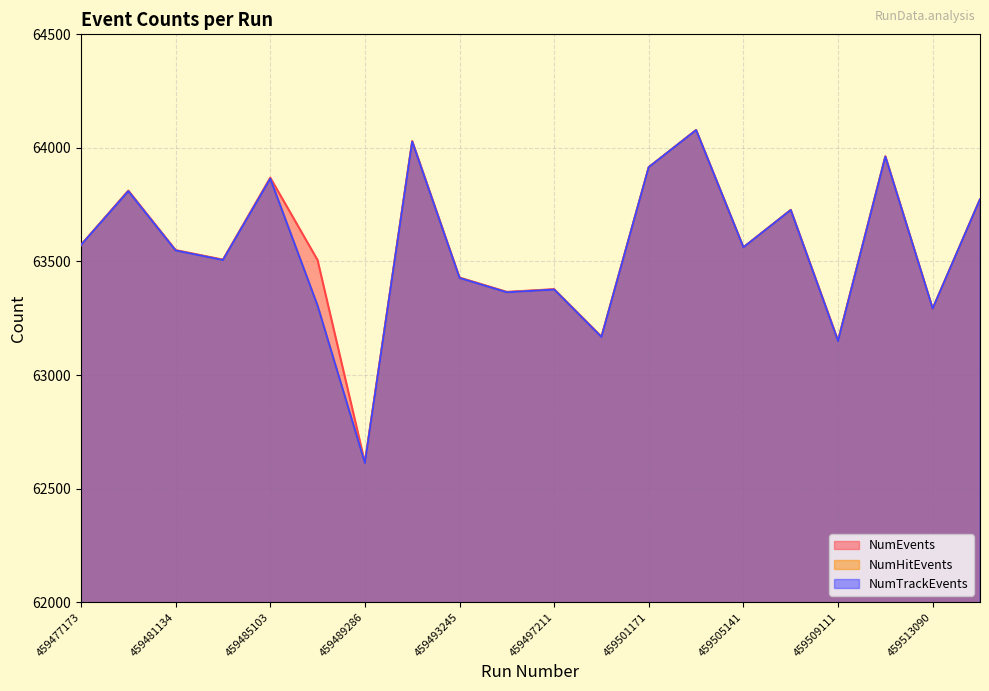

Is it true that NumTrackEvents equals 63548 at 459481134?

True